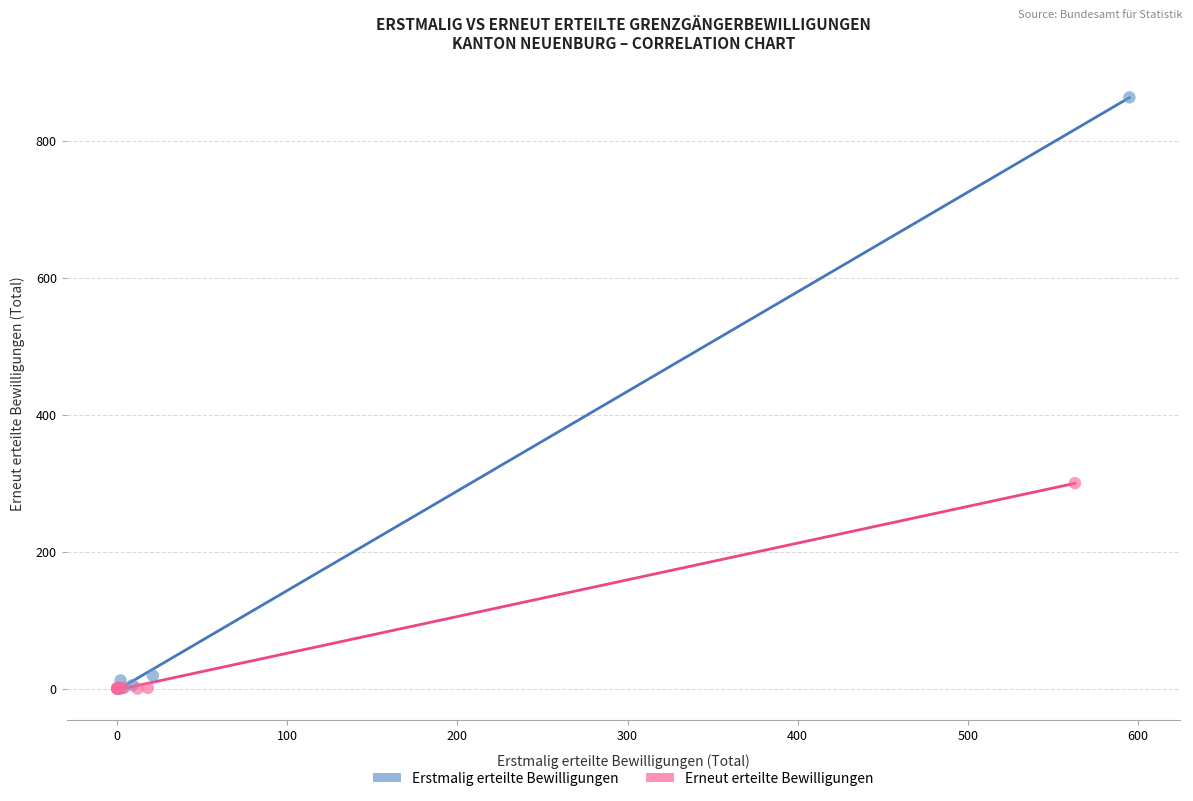

Which series has the widest spread of Y values?

Erstmalig erteilte Bewilligungen